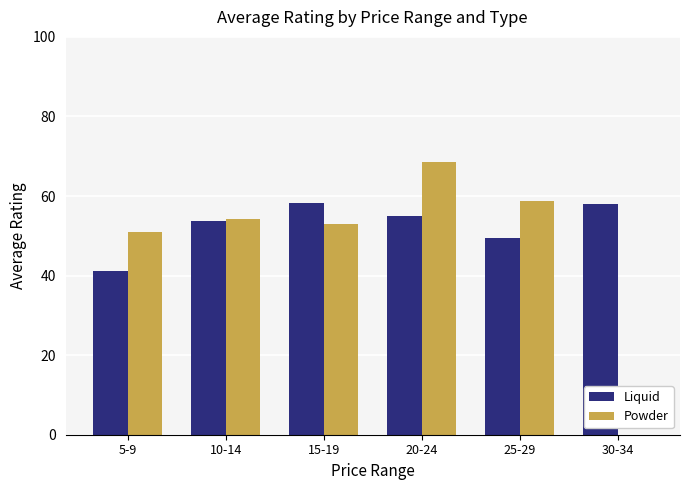

The Powder series shows 20.3 at 5-9. True or false?

False